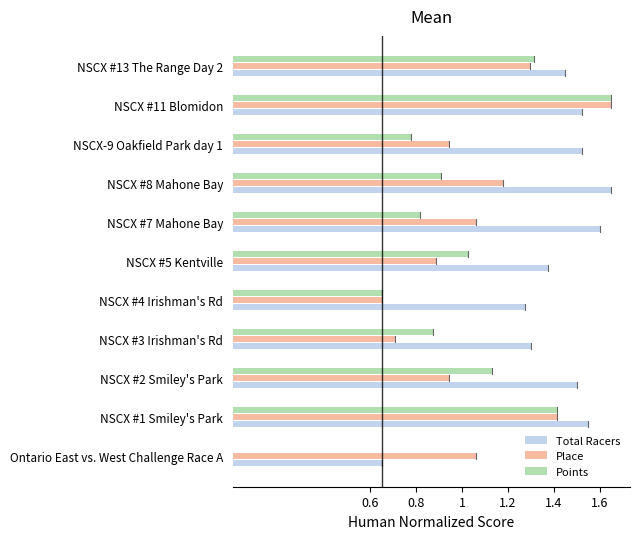

Between NSCX #5 Kentville and NSCX #8 Mahone Bay, which series saw the biggest shift?

Place